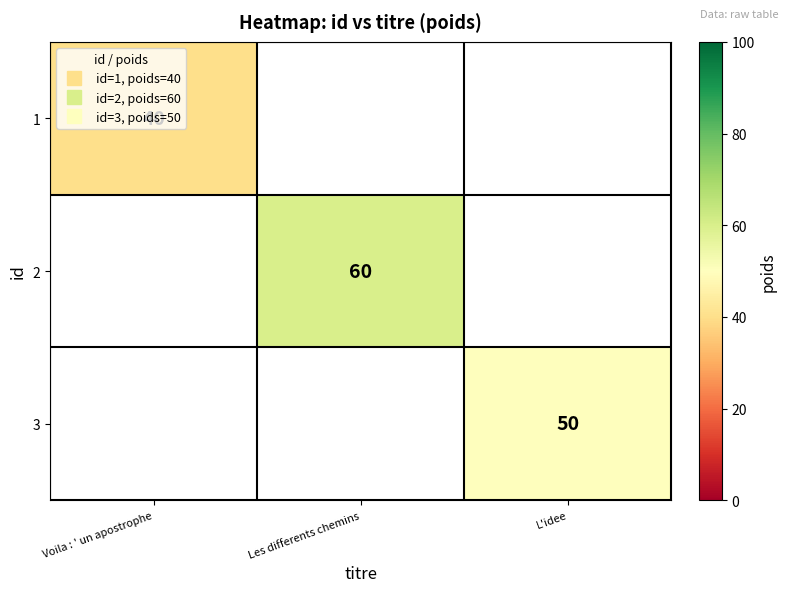

What is the greatest value displayed?

60.0